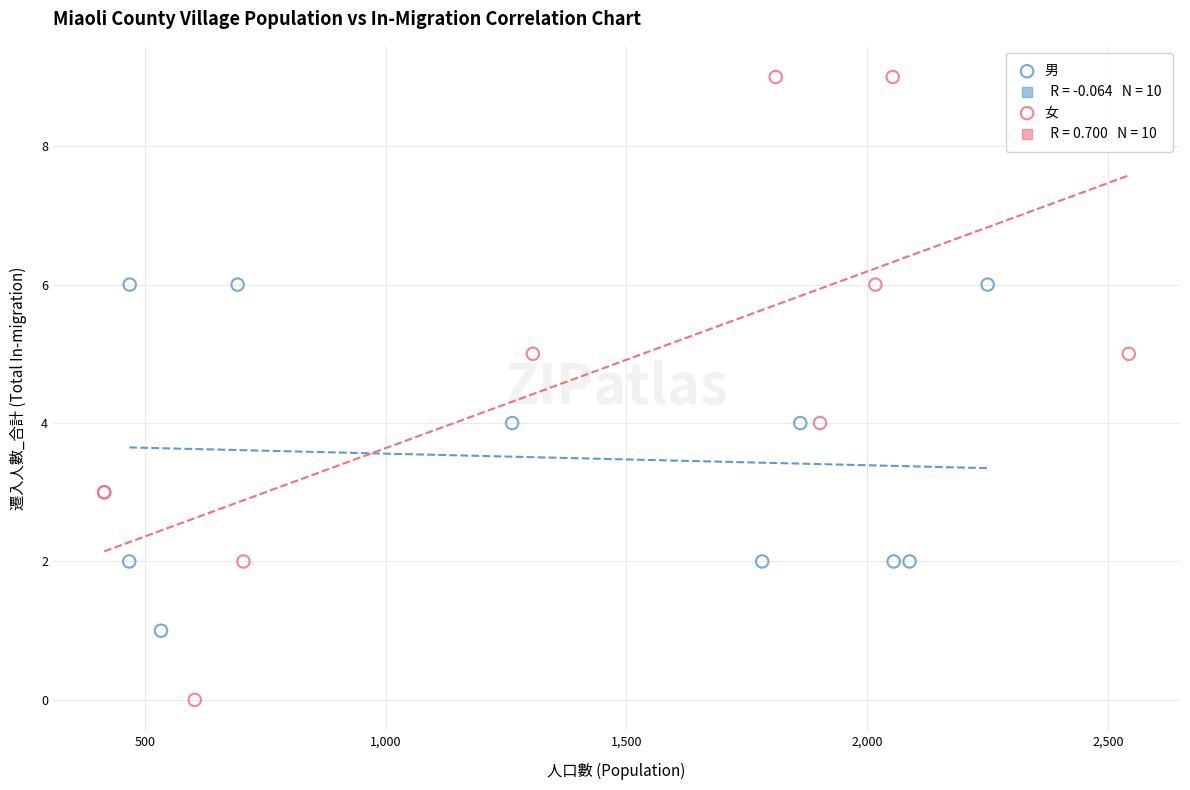

Which series reaches the maximum Y coordinate?

女